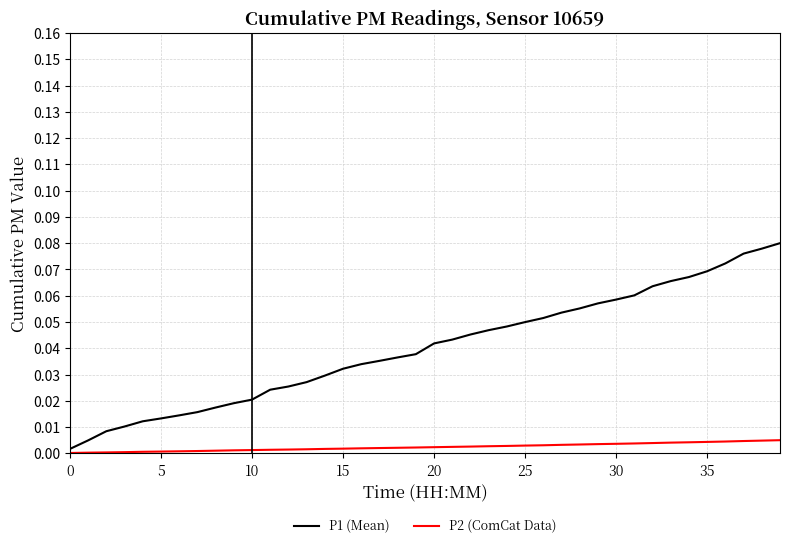

At how many categories does at least one series exceed 0?

40